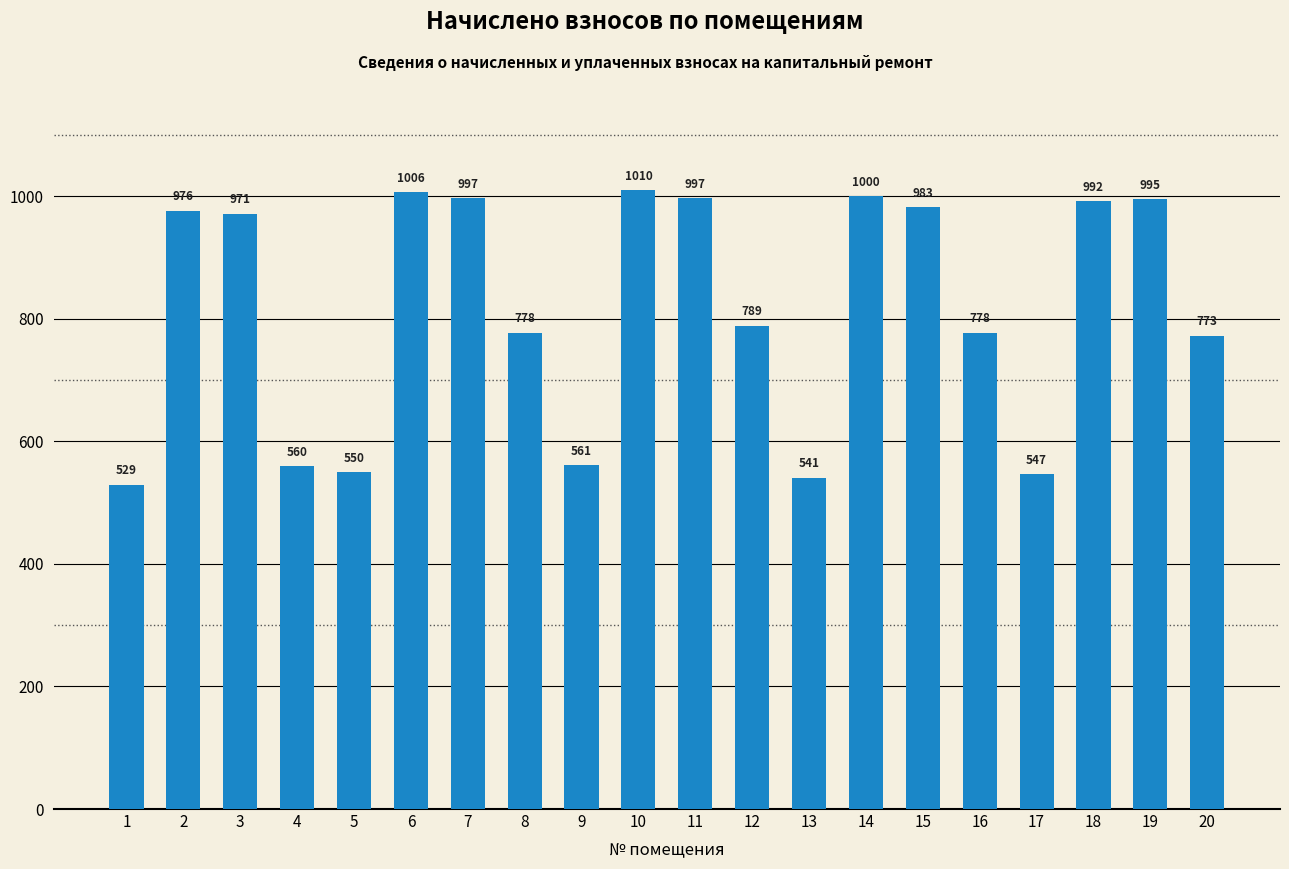

The value at 20 is 232.3. True or false?

False